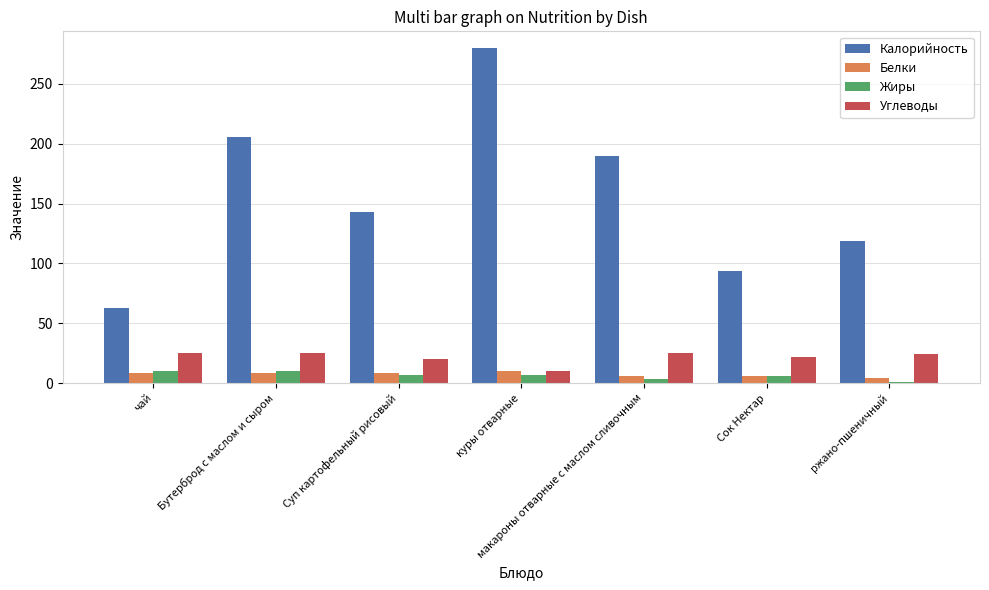

Is it true that Углеводы equals 6.1 at Суп картофельный рисовый?

False